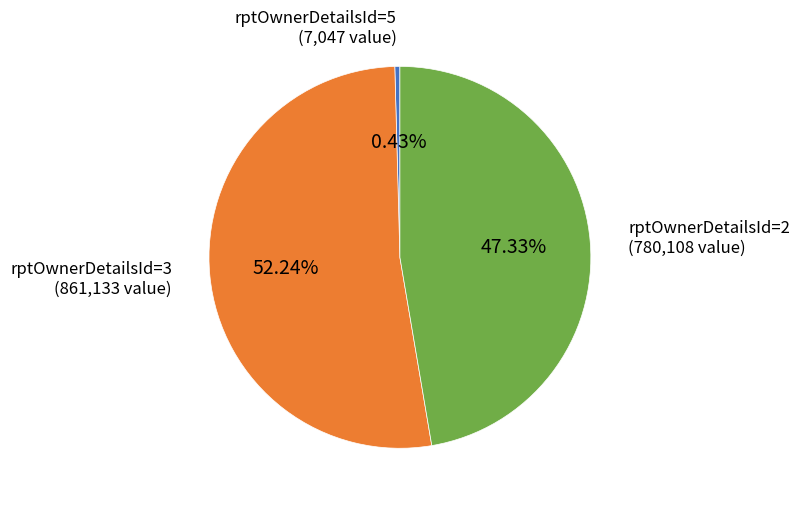

How many segments does this pie chart have?

3